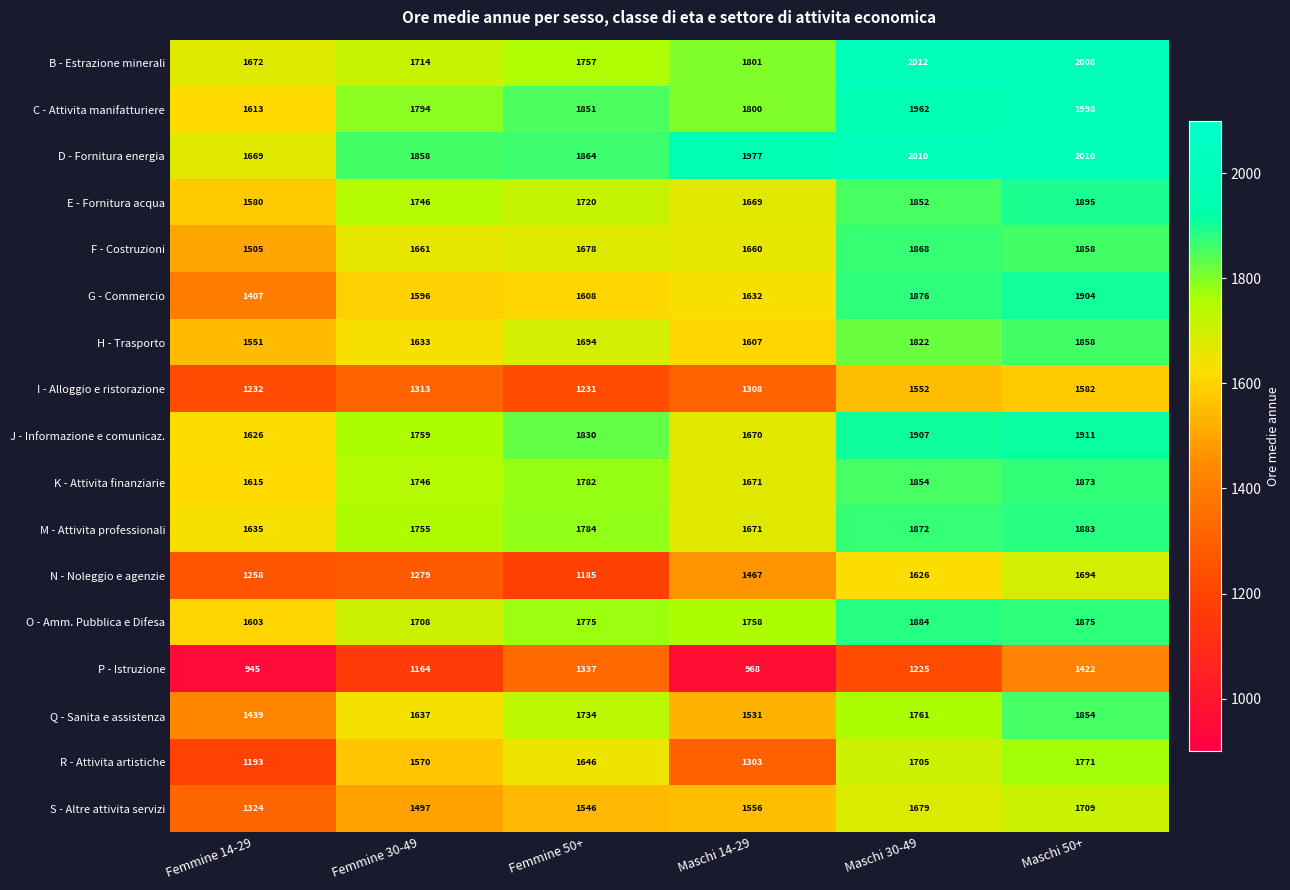

Rank the series by their maximum value, from lowest to highest.

P - Istruzione, I - Alloggio e ristorazione, N - Noleggio e agenzie, S - Altre attivita servizi, R - Attivita artistiche, Q - Sanita e assistenza, H - Trasporto, F - Costruzioni, K - Attivita finanziarie, M - Attivita professionali, O - Amm. Pubblica e Difesa, E - Fornitura acqua, G - Commercio, J - Informazione e comunicaz., C - Attivita manifatturiere, D - Fornitura energia, B - Estrazione minerali